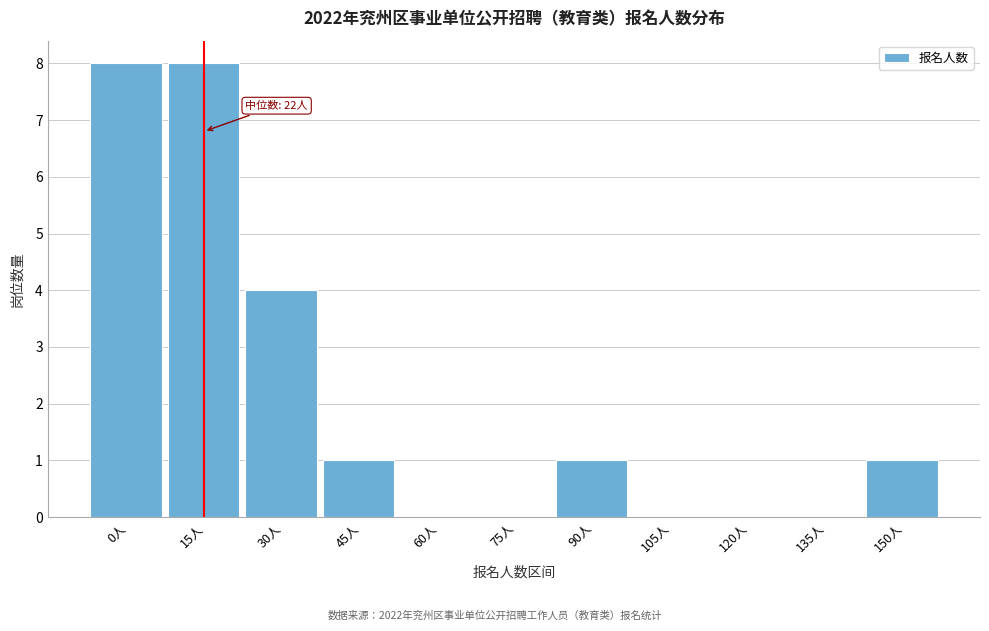

Reading right to left, transcribe all the data shown in this chart.

150人=1	135人=0	120人=0	105人=0	90人=1	75人=0	60人=0	45人=1	30人=4	15人=8	0人=8